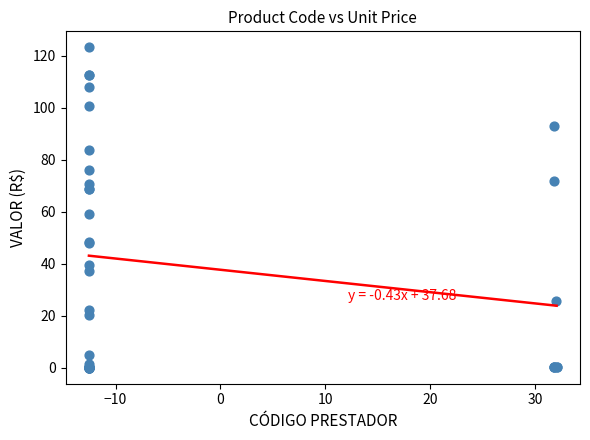

What Y value in the scatter plot is closest to 61?

59.1